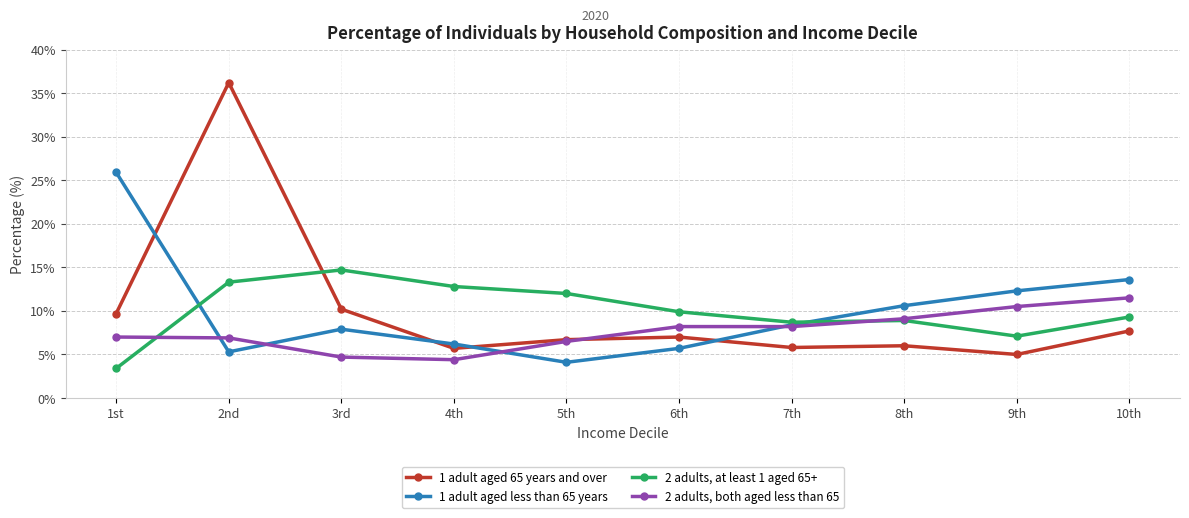

Which series has the widest spread of values?

1 adult aged 65 years and over